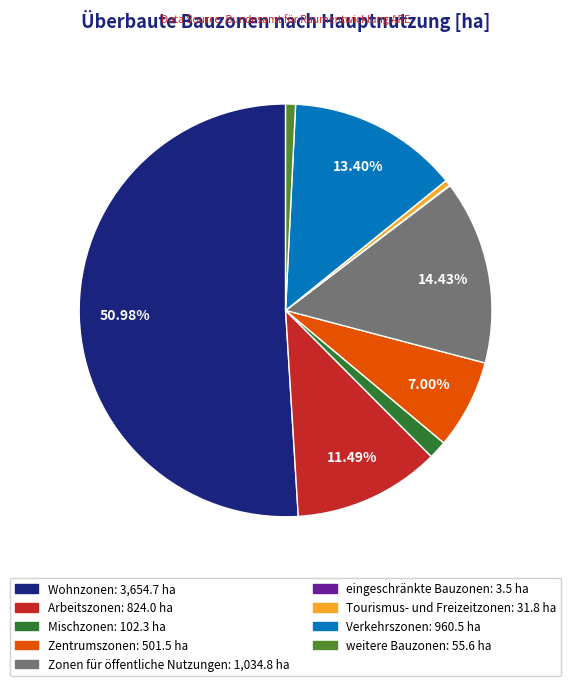

To the nearest percent, what is the difference between the weitere Bauzonen and Mischzonen slice percentages?

1%